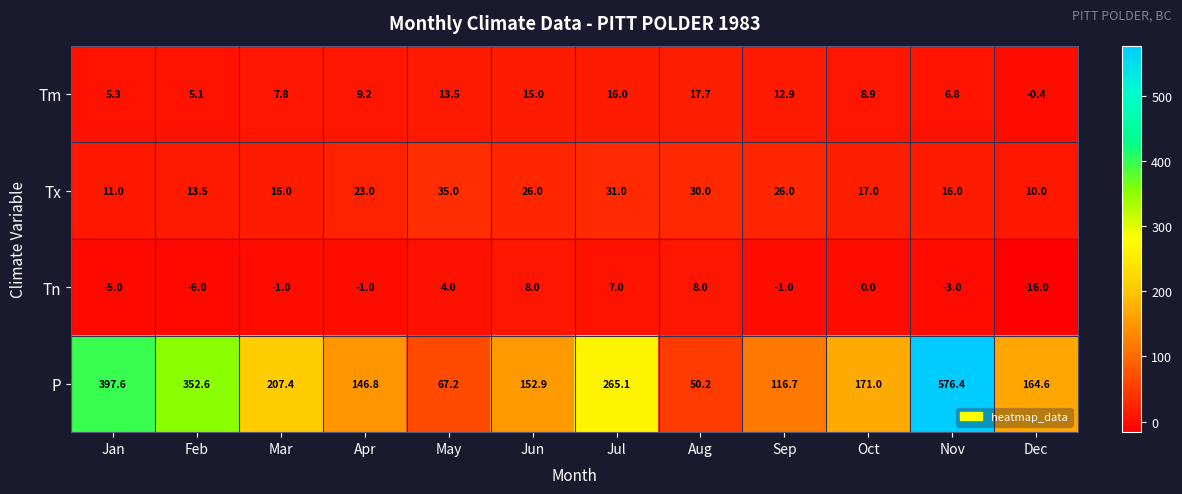

What is the maximum value shown in the chart?

576.4